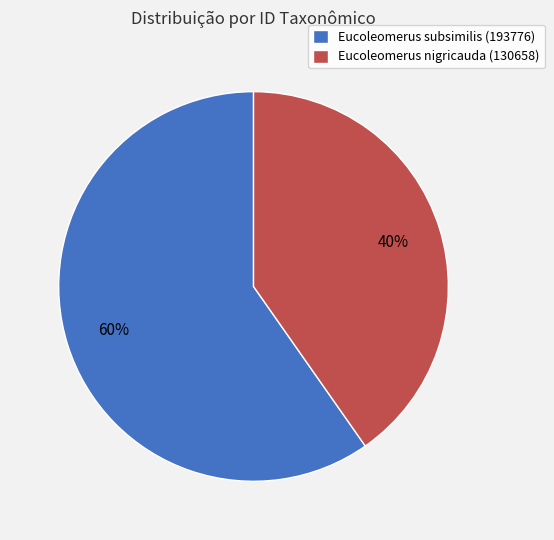

How many slices are in this pie chart?

2